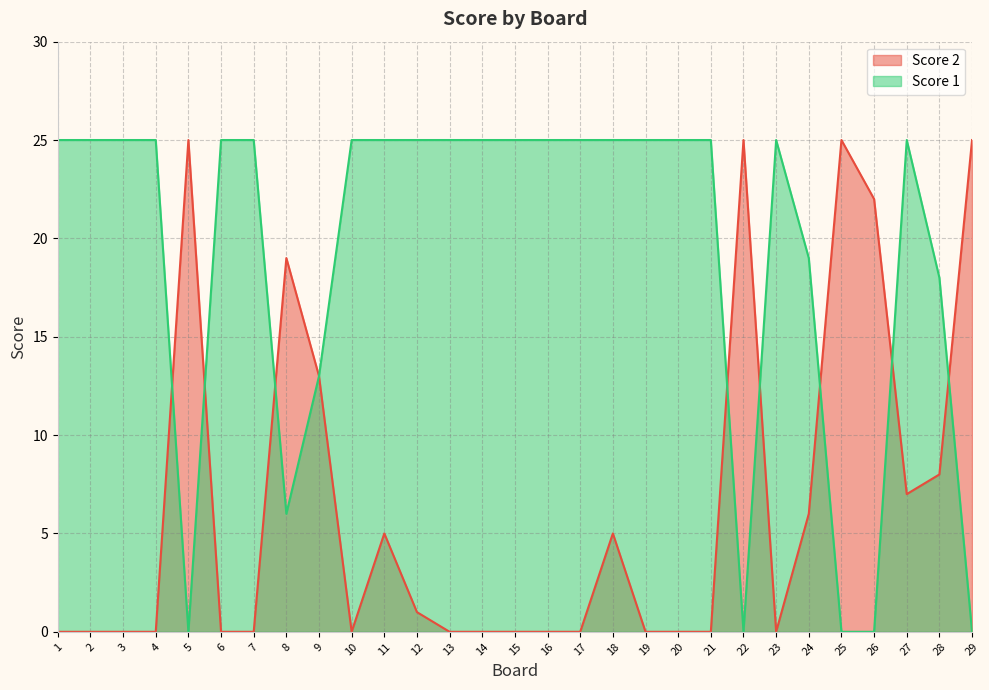

What is the value of the Score 1 point at the 8th from the left?

6